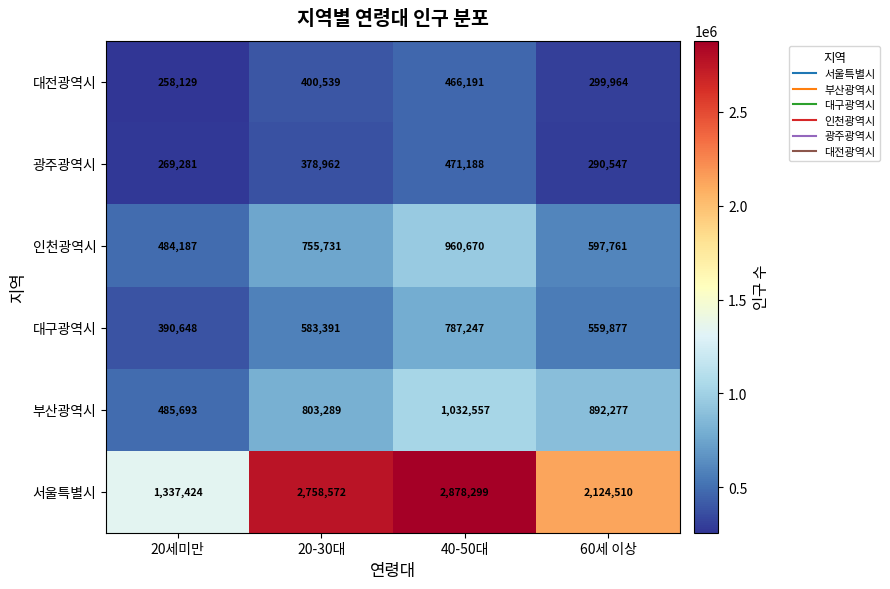

How many series are shown in this chart?

6